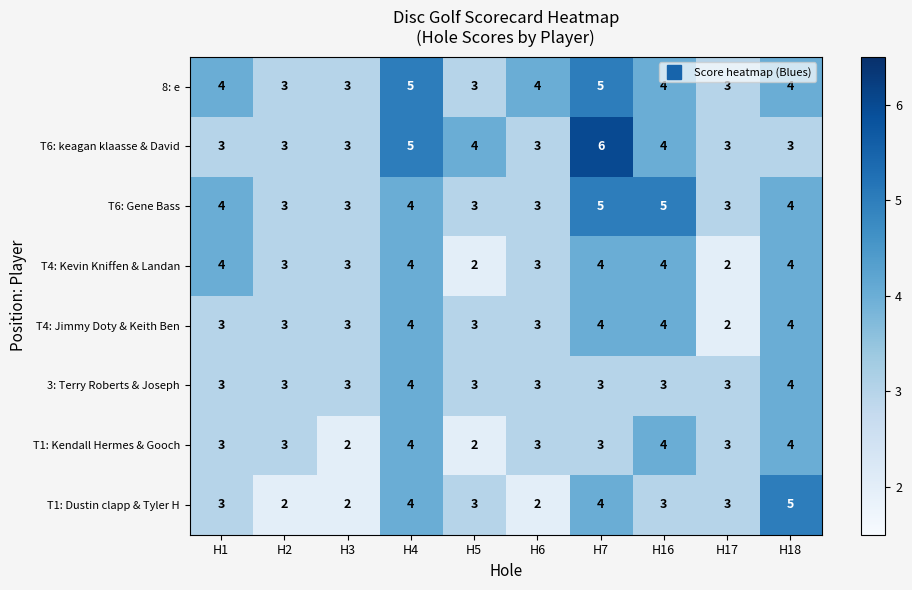

What is the maximum value for T6: Gene Bass?

5